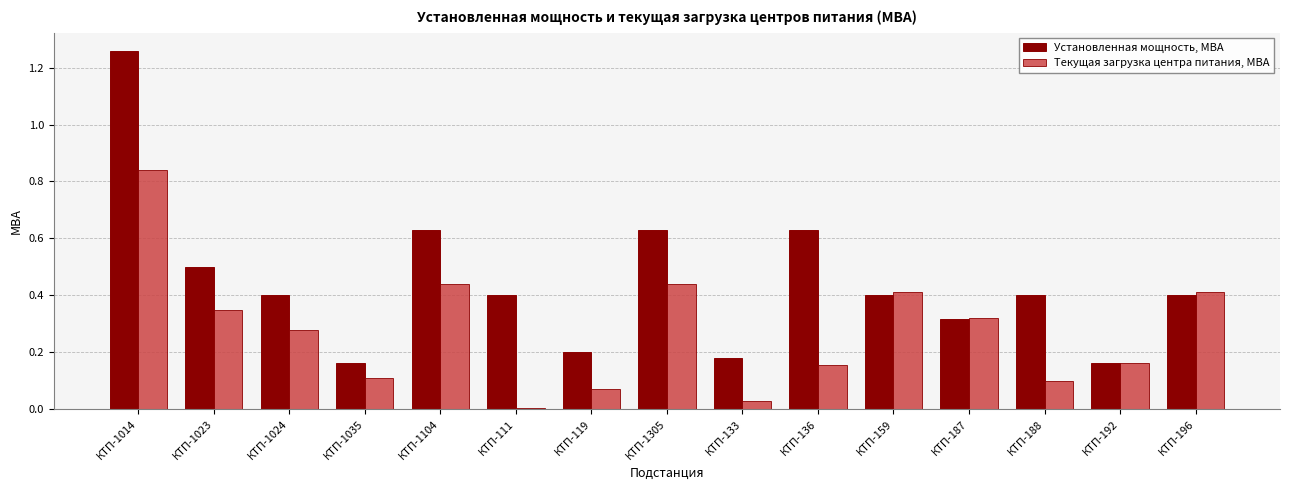

Which series has the largest total across all categories?

Установленная мощность, МВА